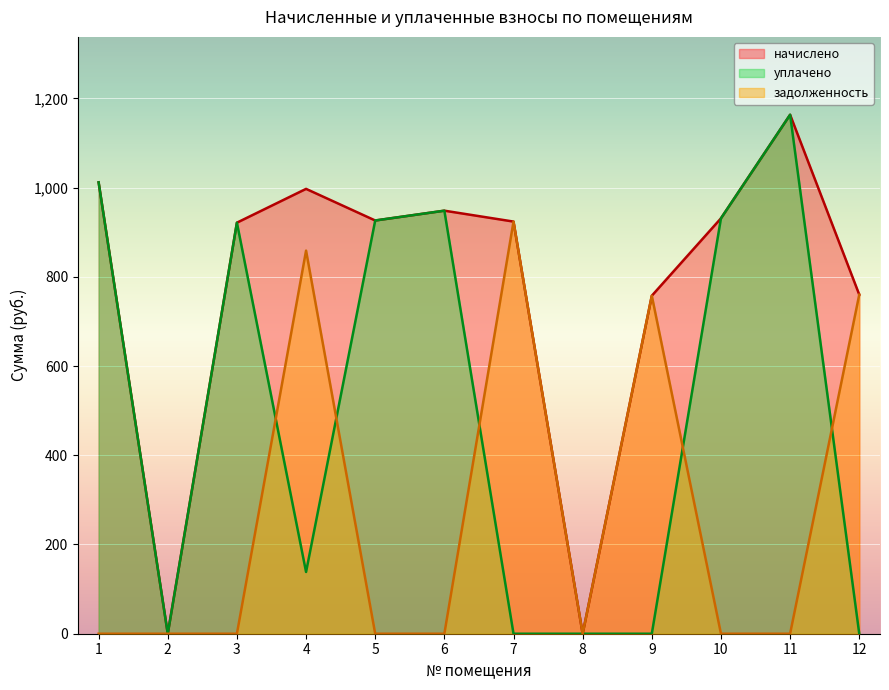

In задолженность, how many points are lower than both neighbors (excluding endpoints)?

1